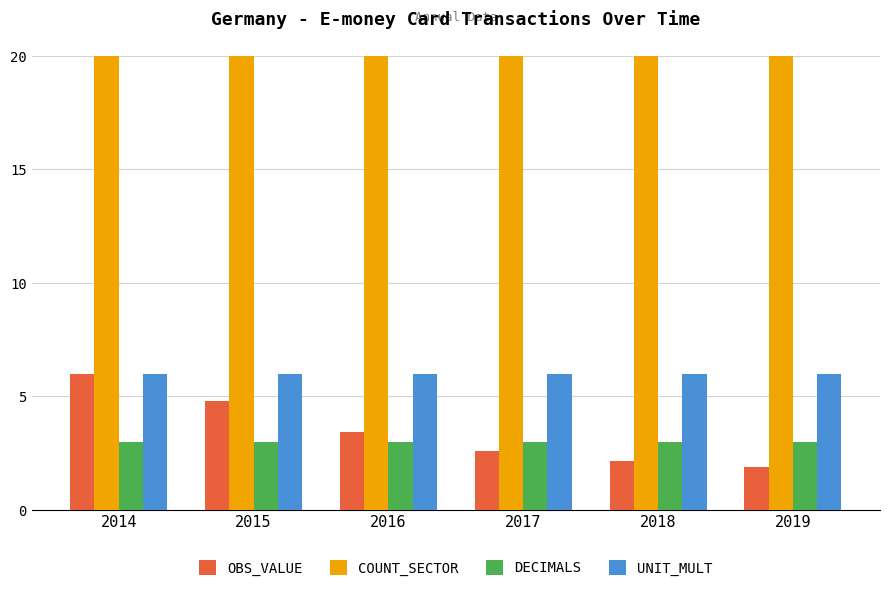

Where does the OBS_VALUE series first go above 3?

2014